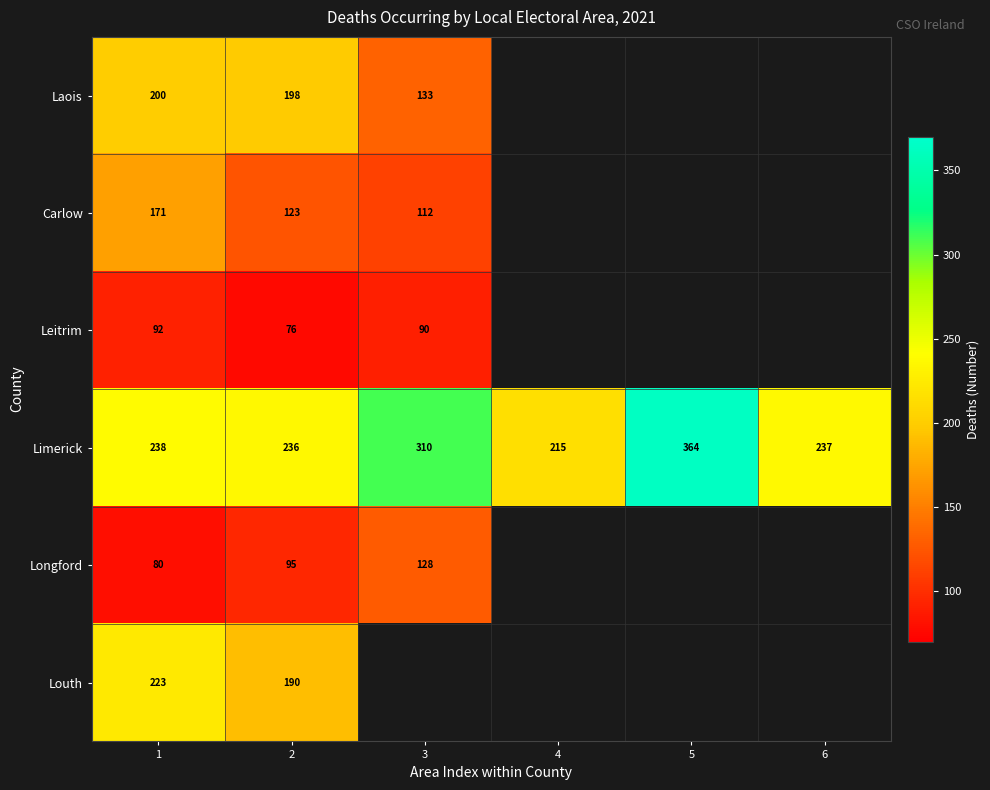

Is the value of Longford at 1 greater than the value of Leitrim at 2?

Yes